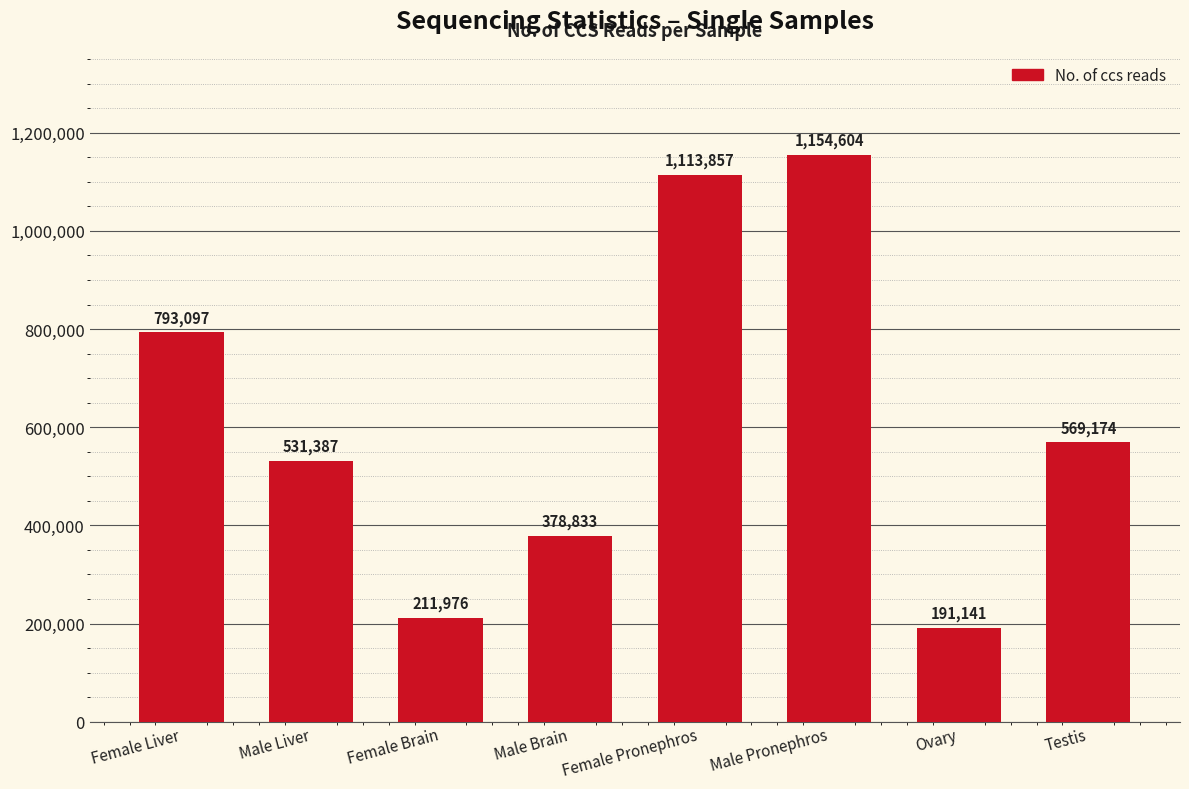

What value does the data have at Female Pronephros?

1113857